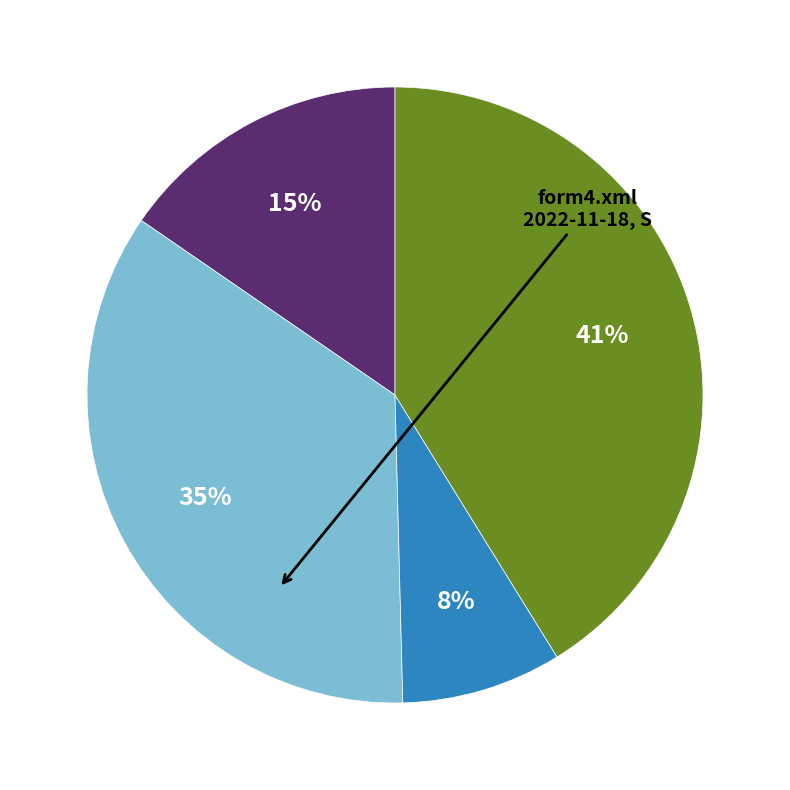

To the nearest percent, what is the average slice percentage?

25%